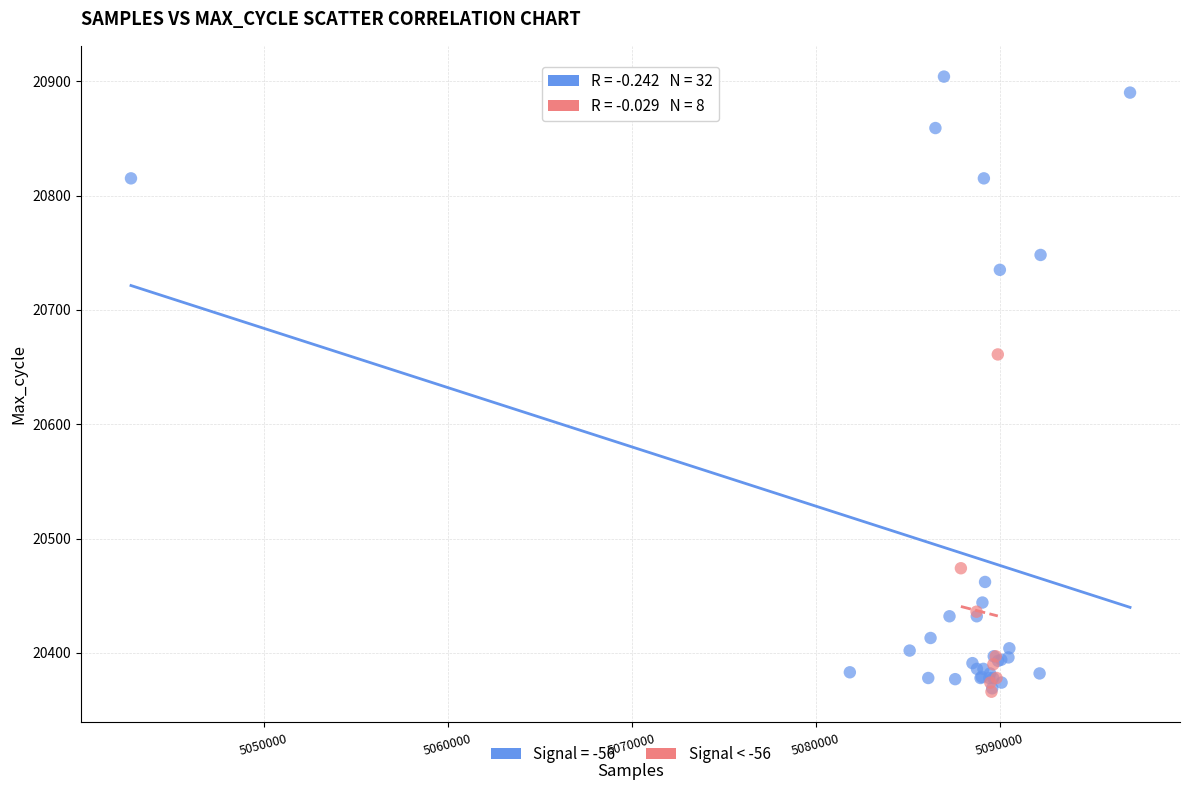

Which series has the largest Y range (max minus min)?

Signal = -56